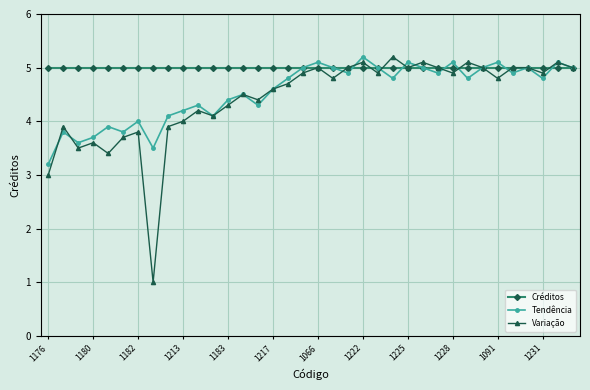

What is the minimum value for Tendência?

3.2